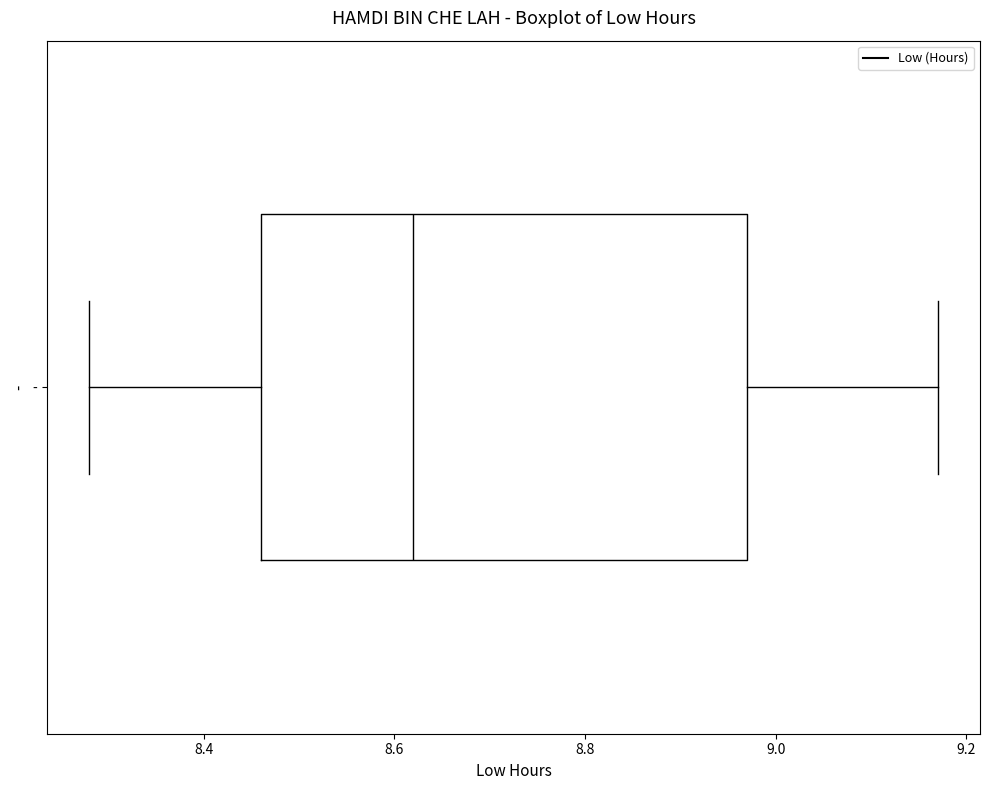

Where is the left edge of the box for - on the x-axis? The values are not printed on the chart, so give them approximately, as read against the axis.

8.46